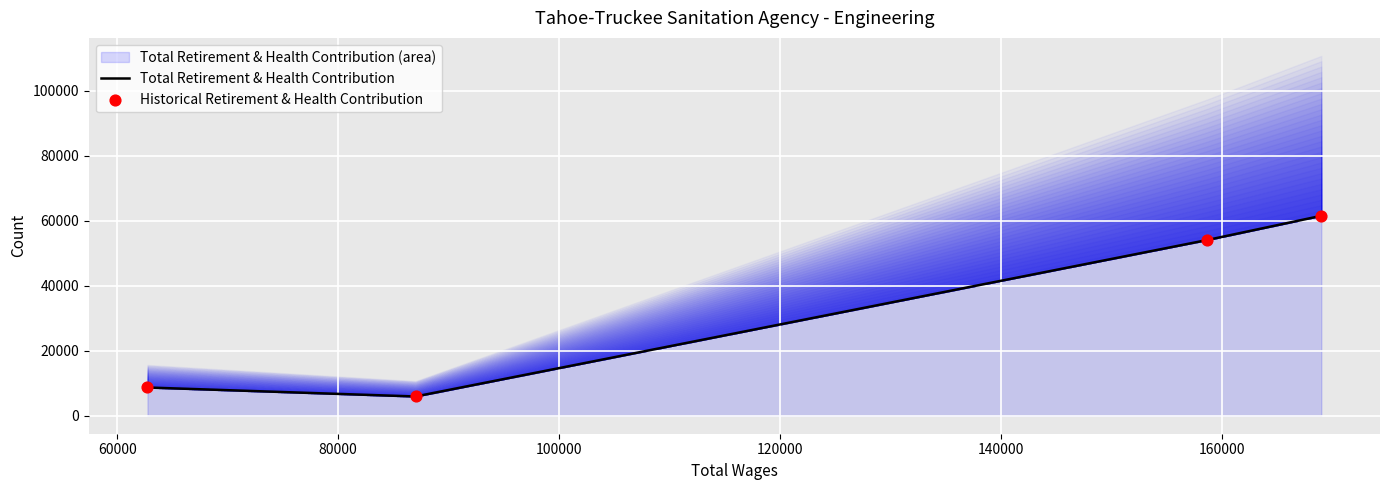

Is the value of Total Retirement & Health Contribution at 100000 greater than the value of Historical Retirement & Health Contribution at 40000?

Yes